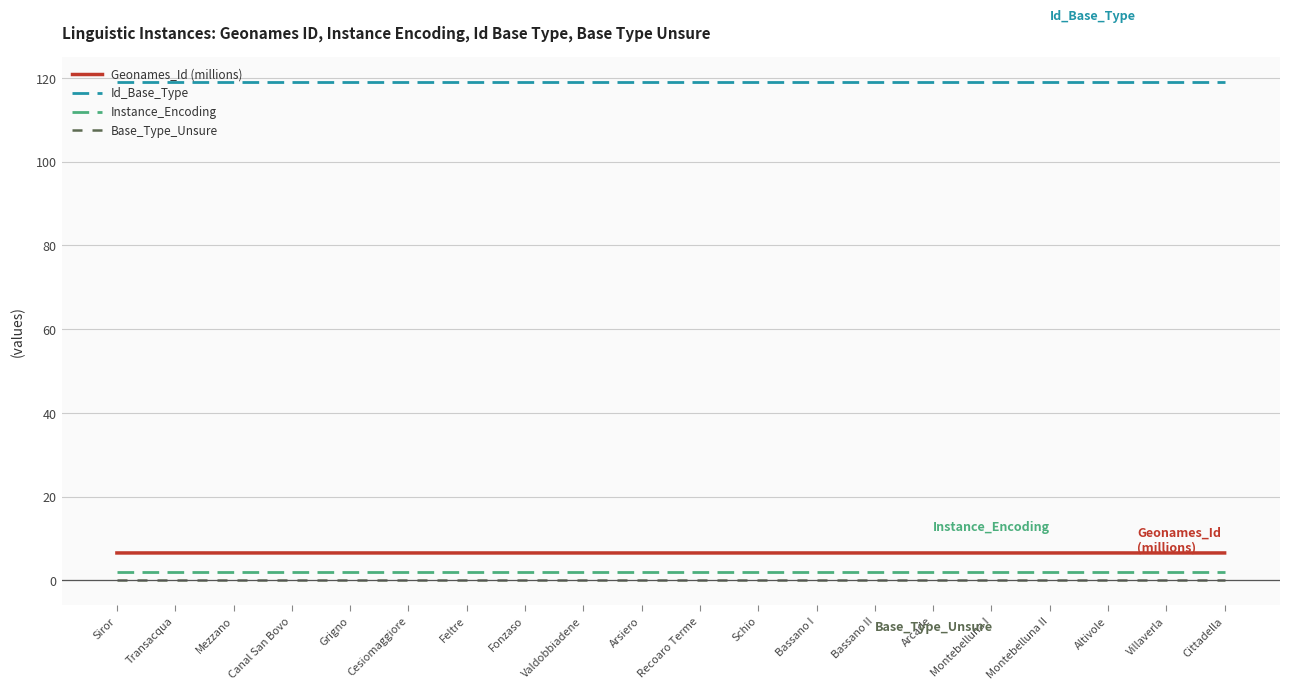

The value of Id_Base_Type at Mezzano is 119.0. True or false?

True